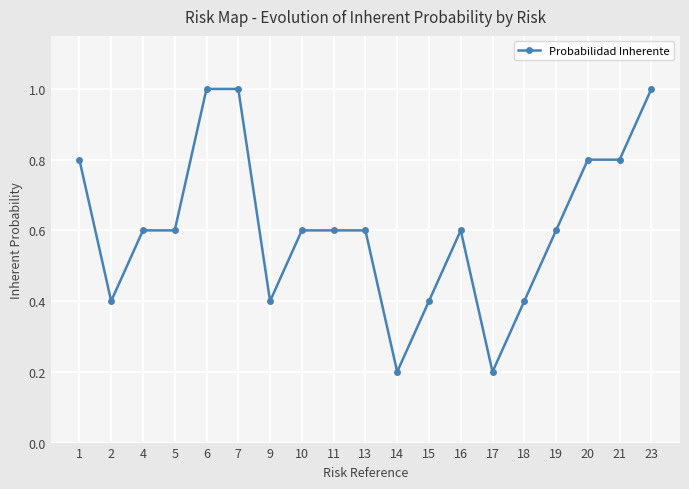

What is the average value?

0.6